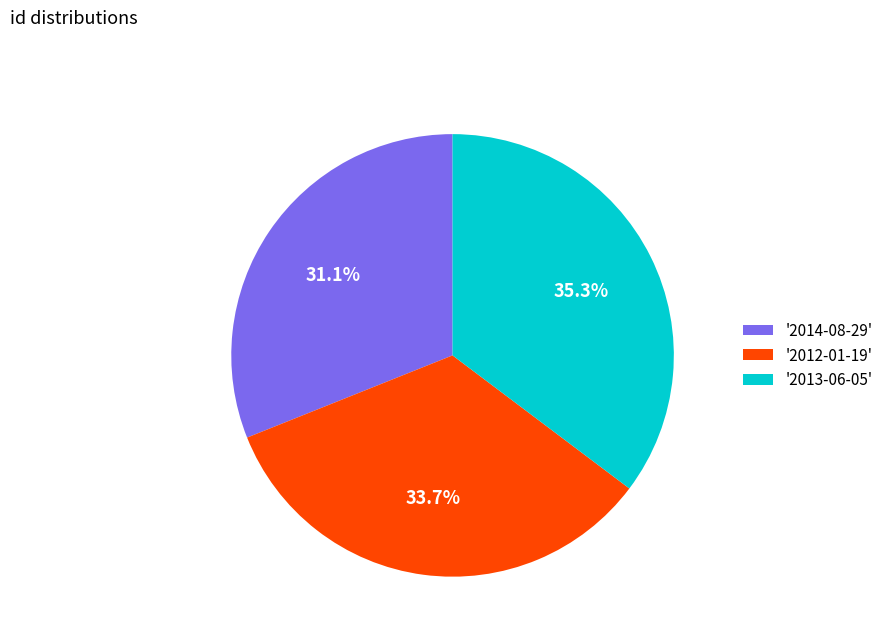

To the nearest percent, what is the difference between the largest and smallest slice percentages?

4%